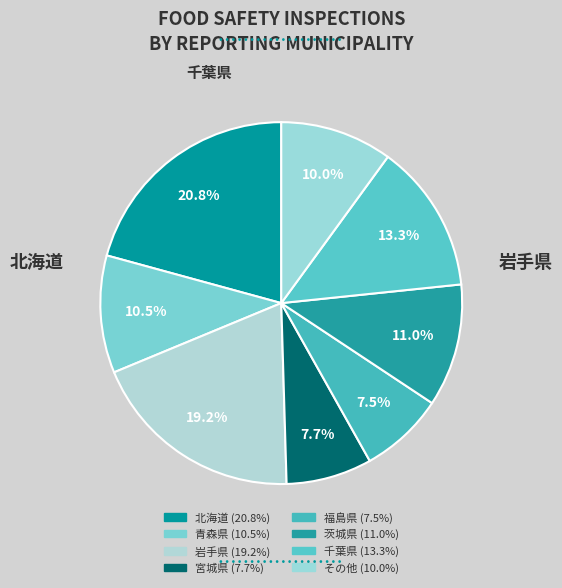

How many segments does this pie chart have?

8